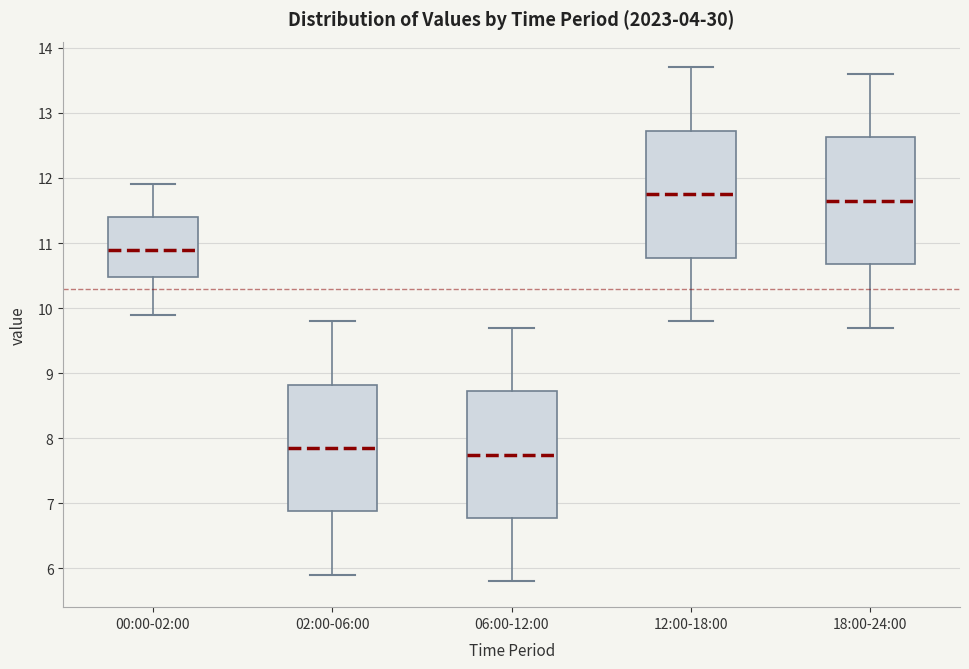

Reading left to right, transcribe this box plot: for each box, give where its median line is, the range the box spans, and where its two whiskers end, as read against the y-axis. The values are not printed on the chart, so give them approximately, as read against the axis.

00:00-02:00: median 10.9, box 10.5 to 11.4, whiskers 9.9 to 11.9
02:00-06:00: median 7.9, box 6.9 to 8.8, whiskers 5.9 to 9.8
06:00-12:00: median 7.8, box 6.8 to 8.7, whiskers 5.8 to 9.7
12:00-18:00: median 11.8, box 10.8 to 12.7, whiskers 9.8 to 13.7
18:00-24:00: median 11.7, box 10.7 to 12.6, whiskers 9.7 to 13.6